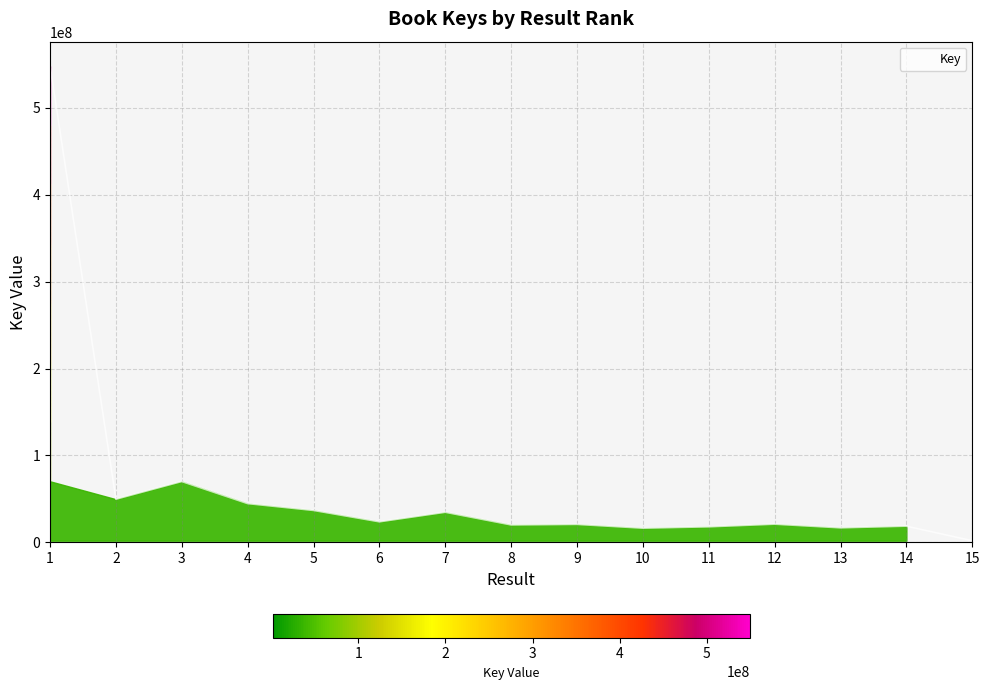

Rank the categories by value from highest to lowest.

1, 3, 2, 4, 5, 7, 6, 12, 9, 8, 14, 11, 13, 10, 15